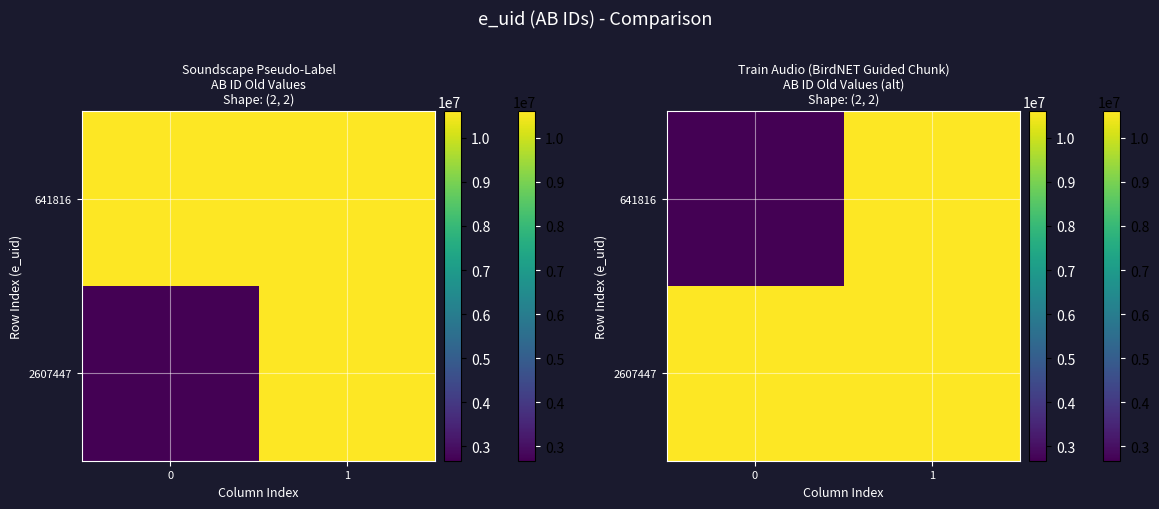

Which series has the largest range (max minus min)?

row_1